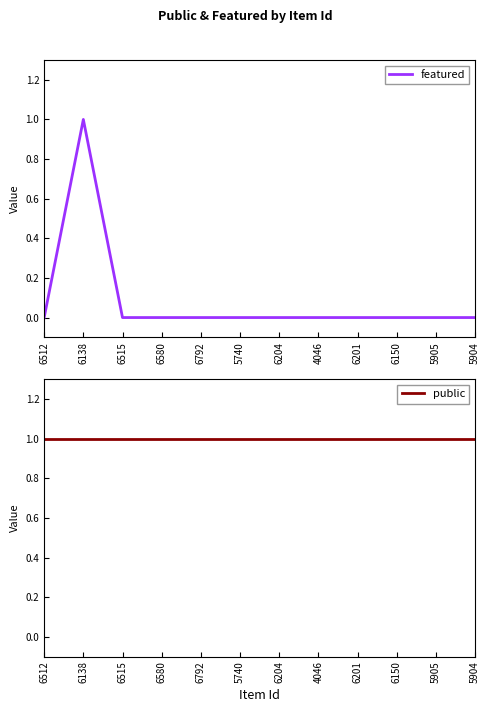

What is the average value of the public series?

1